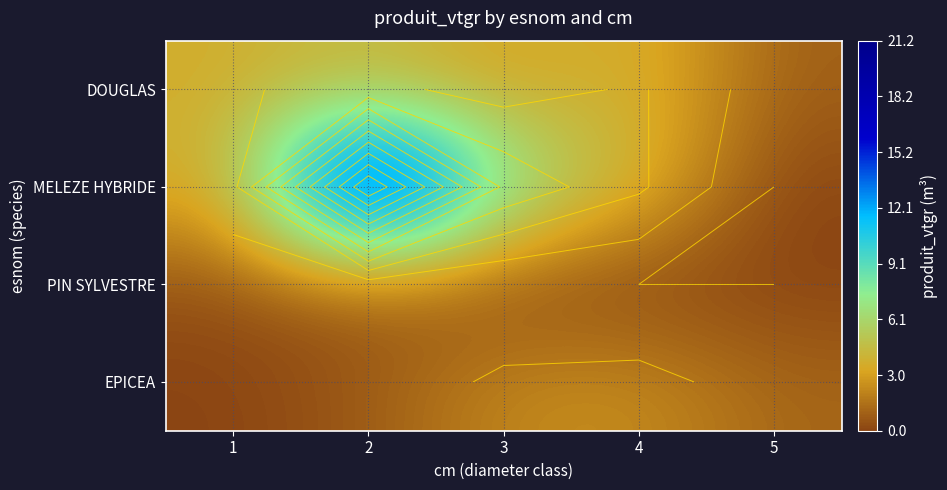

The value of EPICEA at 4 is 2.5. True or false?

True